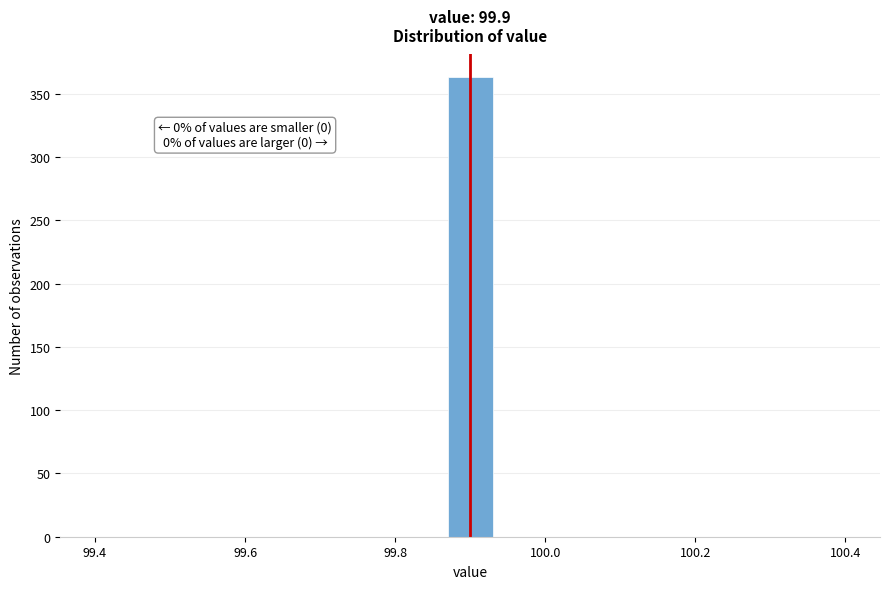

Around what value on the x-axis is the tallest bar? Give the approximate position of its centre, as read against the axis.

99.90